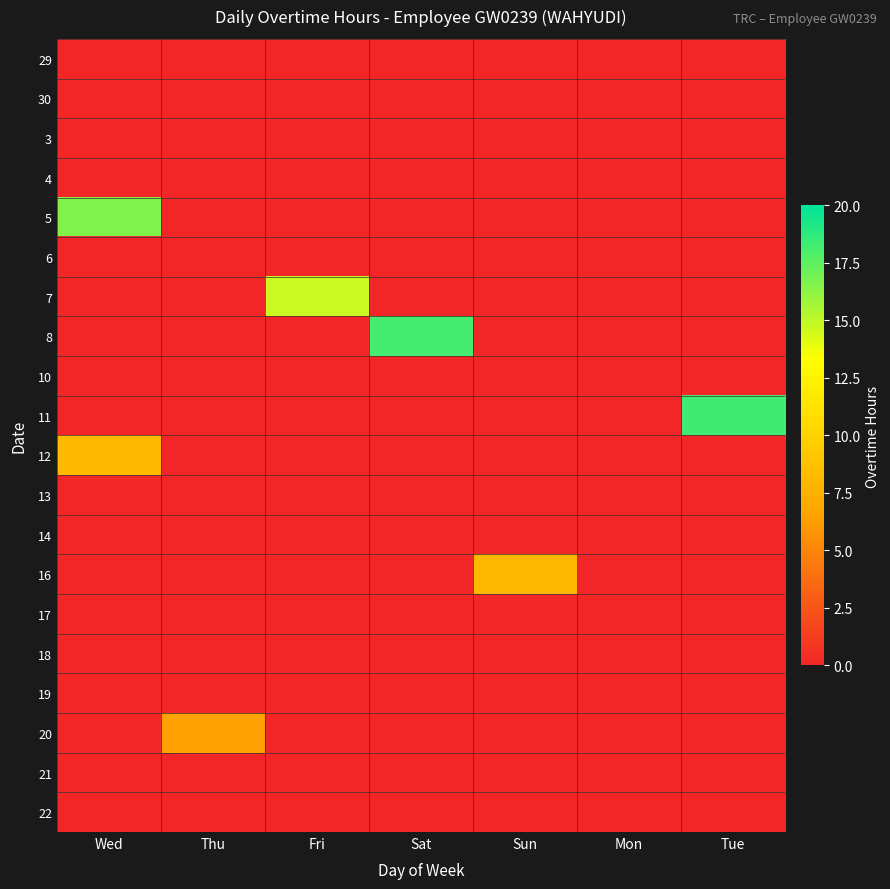

Reading right to left, list all the values displayed in this chart.

29: Tue=0.0	Mon=0.0	Sun=0.0	Sat=0.0	Fri=0.0	Thu=0.0	Wed=0.0
30: Tue=0.0	Mon=0.0	Sun=0.0	Sat=0.0	Fri=0.0	Thu=0.0	Wed=0.0
3: Tue=0.0	Mon=0.0	Sun=0.0	Sat=0.0	Fri=0.0	Thu=0.0	Wed=0.0
4: Tue=0.0	Mon=0.0	Sun=0.0	Sat=0.0	Fri=0.0	Thu=0.0	Wed=0.0
5: Tue=0.0	Mon=0.0	Sun=0.0	Sat=0.0	Fri=0.0	Thu=0.0	Wed=16.6
6: Tue=0.0	Mon=0.0	Sun=0.0	Sat=0.0	Fri=0.0	Thu=0.0	Wed=0.0
7: Tue=0.0	Mon=0.0	Sun=0.0	Sat=0.0	Fri=14.7	Thu=0.0	Wed=0.0
8: Tue=0.0	Mon=0.0	Sun=0.0	Sat=18.2	Fri=0.0	Thu=0.0	Wed=0.0
10: Tue=0.0	Mon=0.0	Sun=0.0	Sat=0.0	Fri=0.0	Thu=0.0	Wed=0.0
11: Tue=18.4	Mon=0.0	Sun=0.0	Sat=0.0	Fri=0.0	Thu=0.0	Wed=0.0
12: Tue=0.0	Mon=0.0	Sun=0.0	Sat=0.0	Fri=0.0	Thu=0.0	Wed=8.2
13: Tue=0.0	Mon=0.0	Sun=0.0	Sat=0.0	Fri=0.0	Thu=0.0	Wed=0.0
14: Tue=0.0	Mon=0.0	Sun=0.0	Sat=0.0	Fri=0.0	Thu=0.0	Wed=0.0
16: Tue=0.0	Mon=0.0	Sun=8.1	Sat=0.0	Fri=0.0	Thu=0.0	Wed=0.0
17: Tue=0.0	Mon=0.0	Sun=0.0	Sat=0.0	Fri=0.0	Thu=0.0	Wed=0.0
18: Tue=0.0	Mon=0.0	Sun=0.0	Sat=0.0	Fri=0.0	Thu=0.0	Wed=0.0
19: Tue=0.0	Mon=0.0	Sun=0.0	Sat=0.0	Fri=0.0	Thu=0.0	Wed=0.0
20: Tue=0.0	Mon=0.0	Sun=0.0	Sat=0.0	Fri=0.0	Thu=6.5	Wed=0.0
21: Tue=0.0	Mon=0.0	Sun=0.0	Sat=0.0	Fri=0.0	Thu=0.0	Wed=0.0
22: Tue=0.0	Mon=0.0	Sun=0.0	Sat=0.0	Fri=0.0	Thu=0.0	Wed=0.0